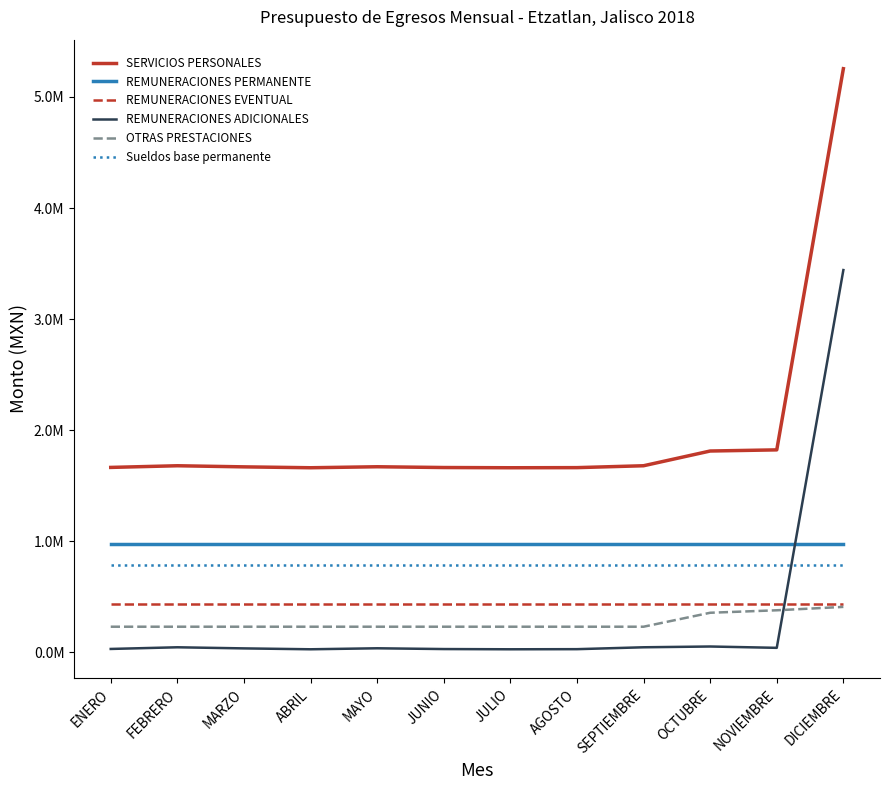

In SERVICIOS PERSONALES, how many points are lower than both neighbors (excluding endpoints)?

2